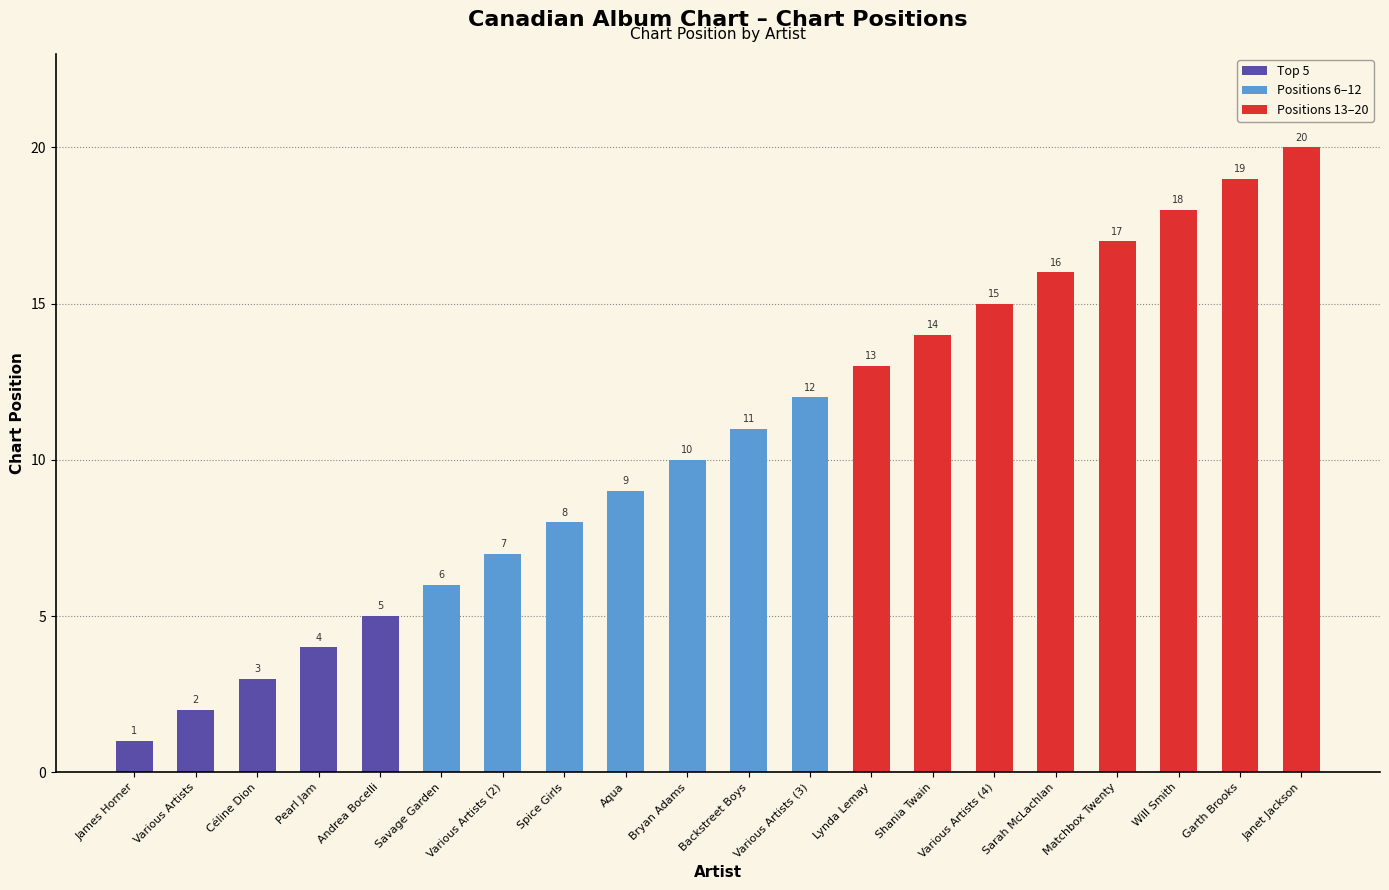

Reading right to left, what are all the values shown in this chart?

Janet Jackson=20	Garth Brooks=19	Will Smith=18	Matchbox Twenty=17	Sarah McLachlan=16	Various Artists (4)=15	Shania Twain=14	Lynda Lemay=13	Various Artists (3)=12	Backstreet Boys=11	Bryan Adams=10	Aqua=9	Spice Girls=8	Various Artists (2)=7	Savage Garden=6	Andrea Bocelli=5	Pearl Jam=4	Céline Dion=3	Various Artists=2	James Horner=1